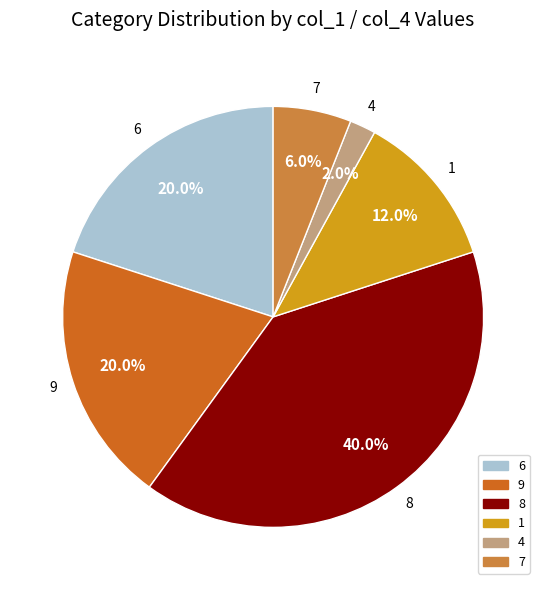

True or false: 8 accounts for 1% of the total.

False